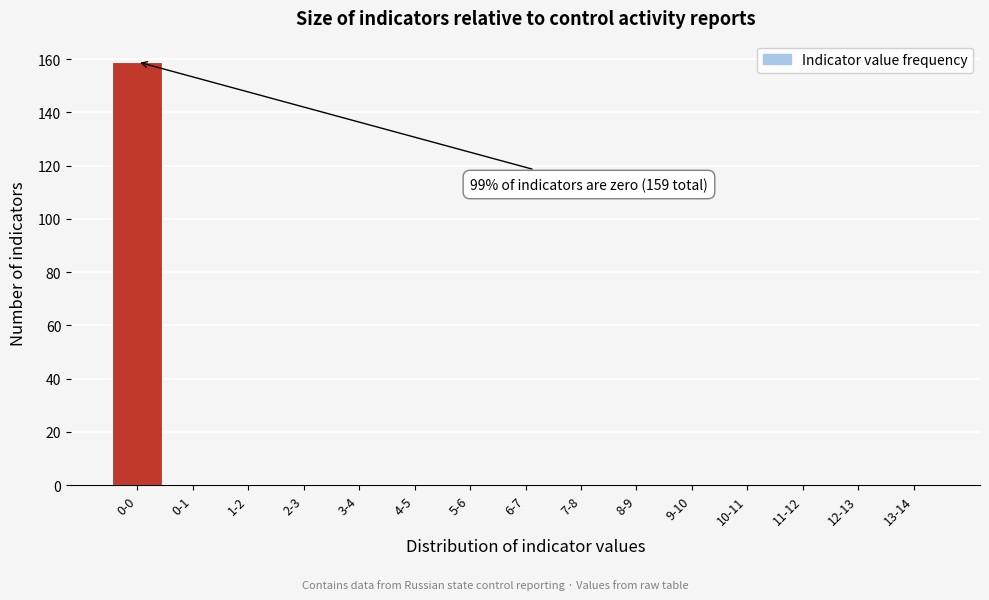

Reading left to right, list all the values displayed in this chart.

0-0=159	0-1=0	1-2=0	2-3=0	3-4=0	4-5=0	5-6=0	6-7=0	7-8=0	8-9=0	9-10=0	10-11=0	11-12=0	12-13=0	13-14=0